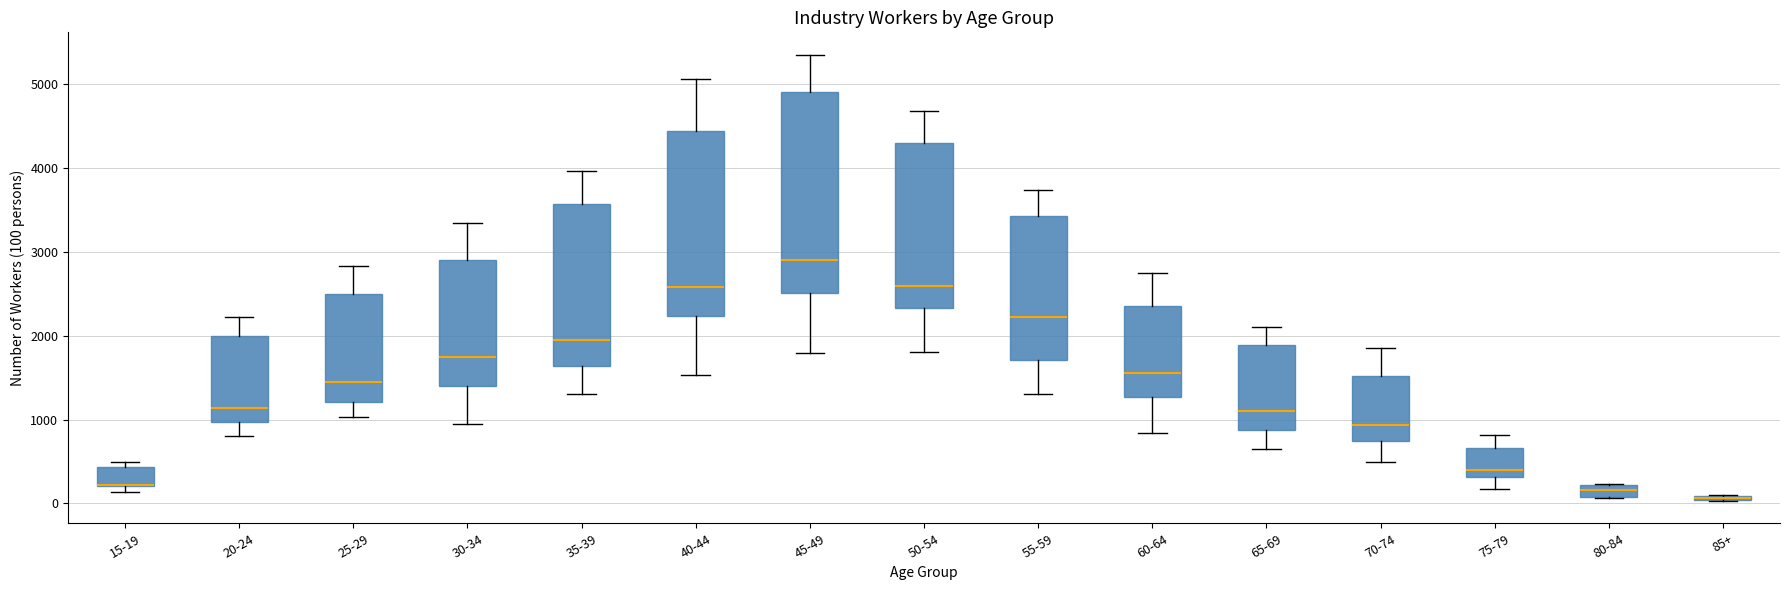

Where is the lower edge of the box for 40-44 on the y-axis? The values are not printed on the chart, so give them approximately, as read against the axis.

2200